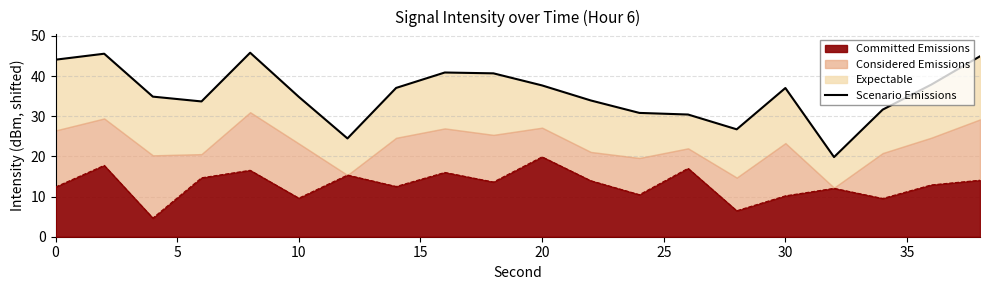

What is the lowest value of the Committed Emissions series?

4.6